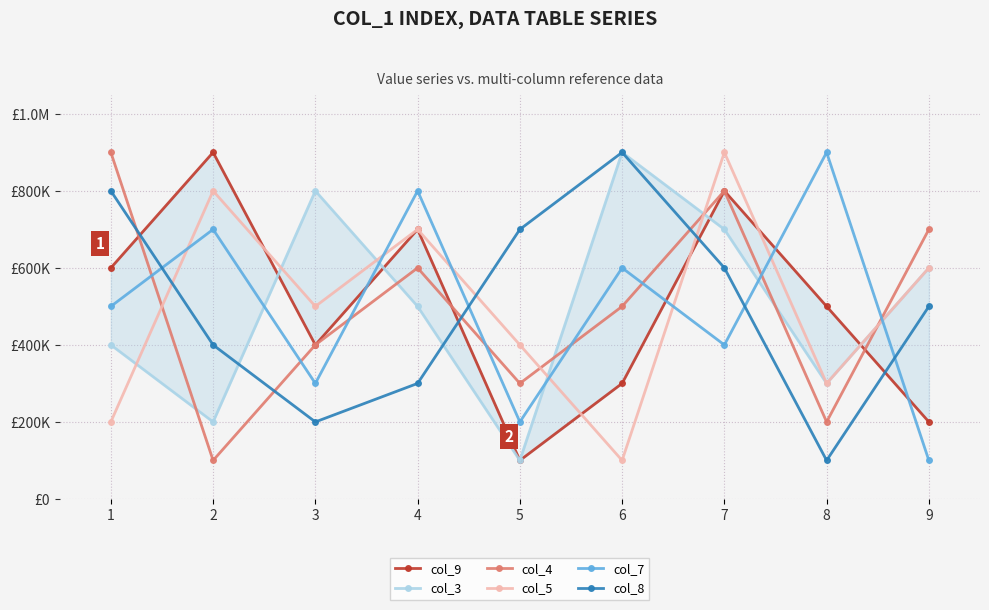

Does the chart have visible grid lines?

Yes